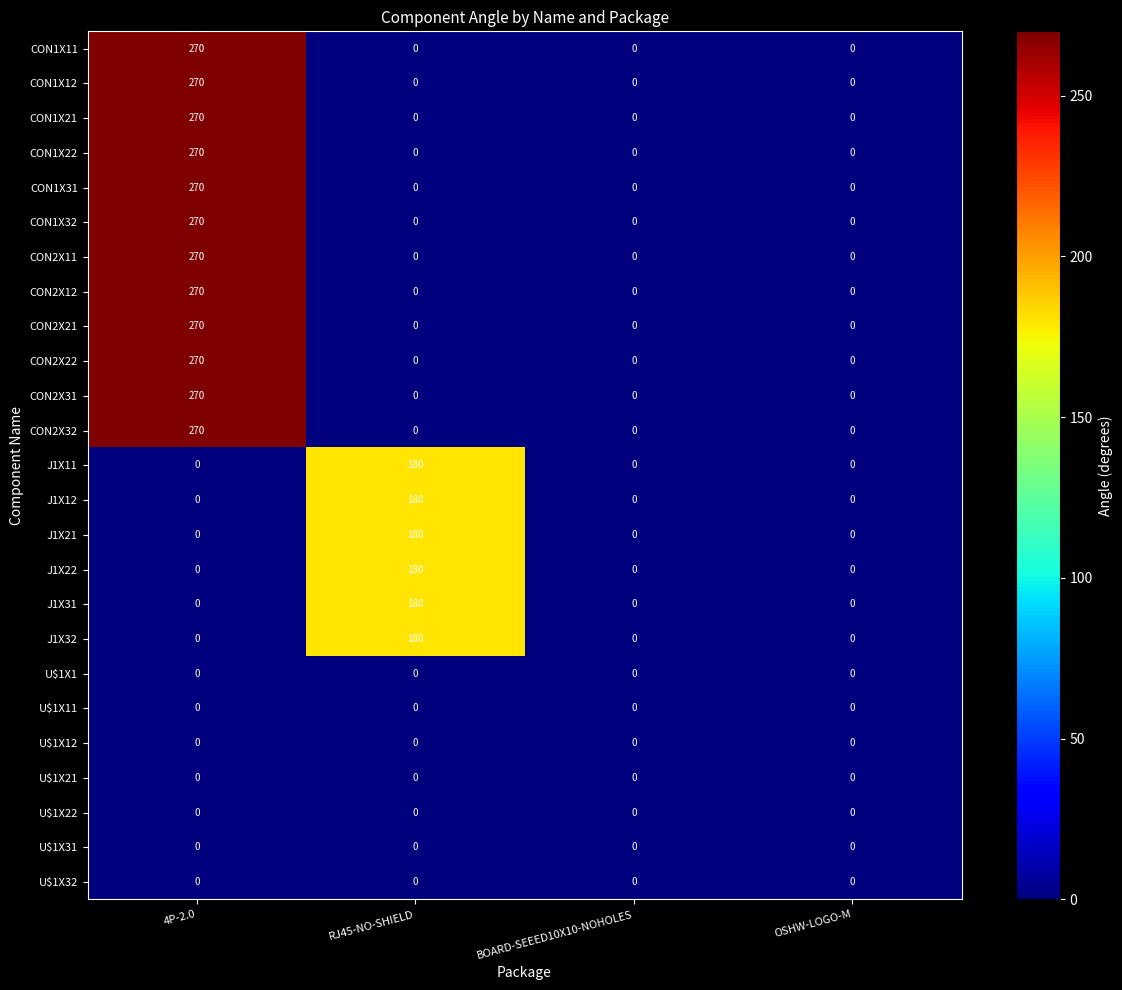

How many CON1X21 values are between 0 and 270?

4